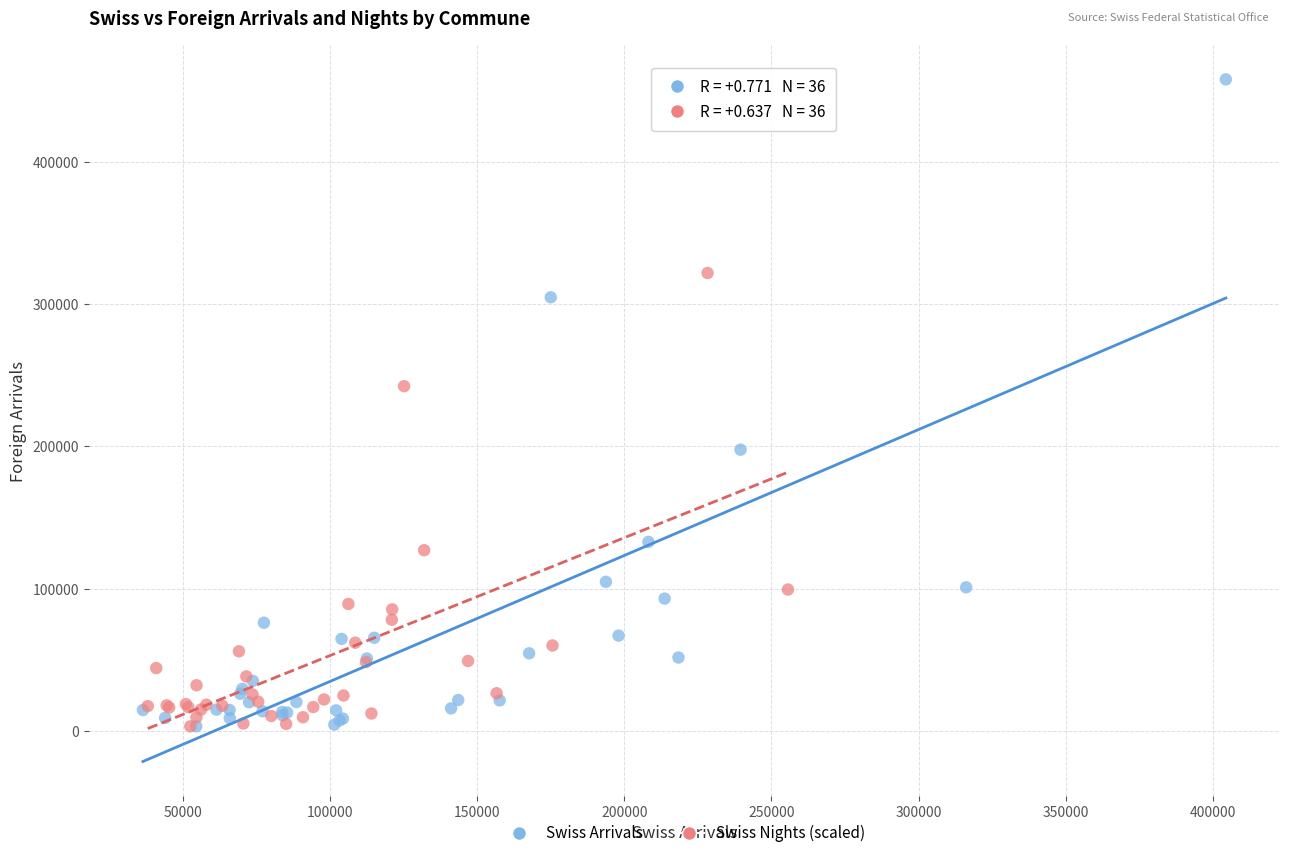

Which series has the largest Y range (max minus min)?

Swiss Arrivals